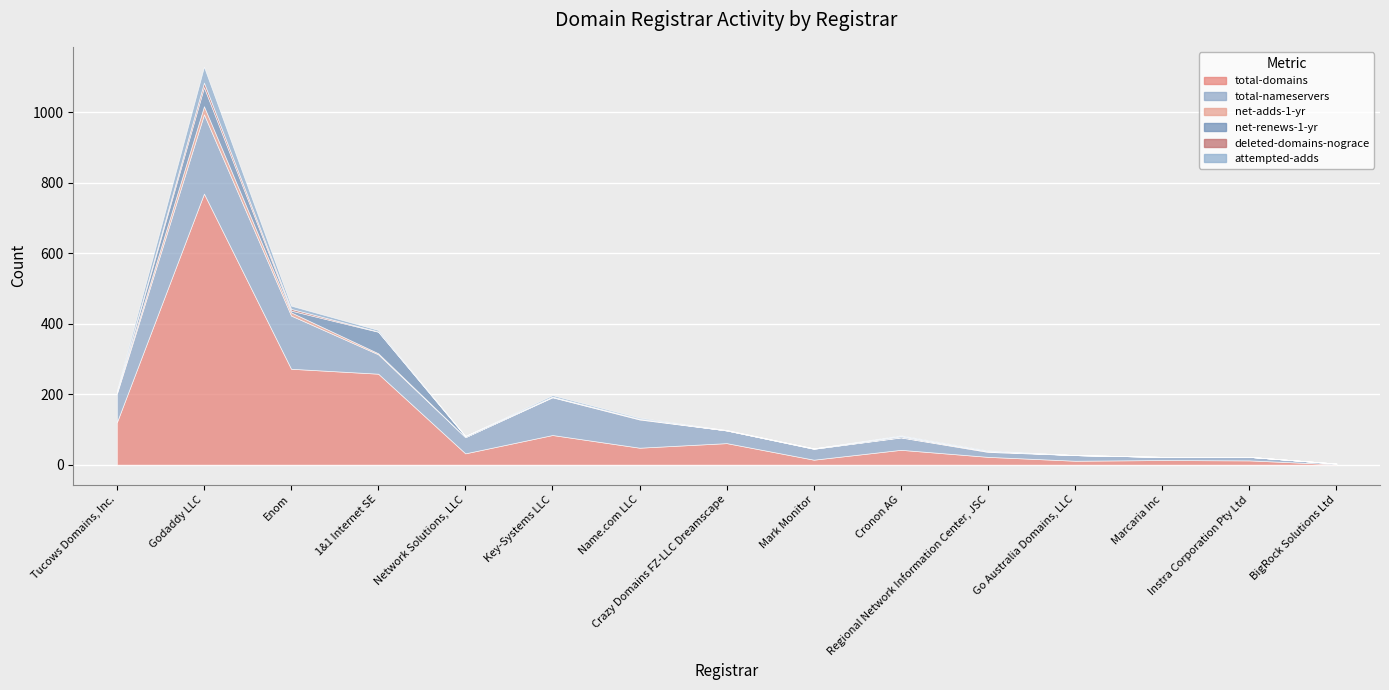

Which series has the widest spread of values?

total-domains